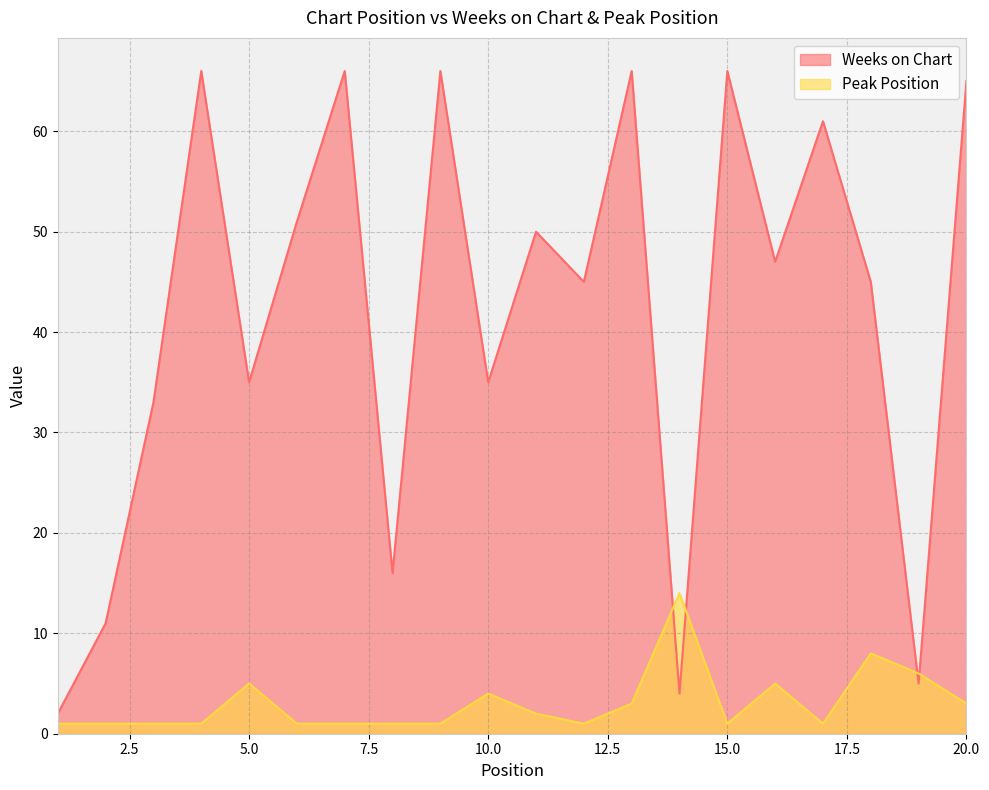

Which category has the highest value in the Weeks on Chart series?

4